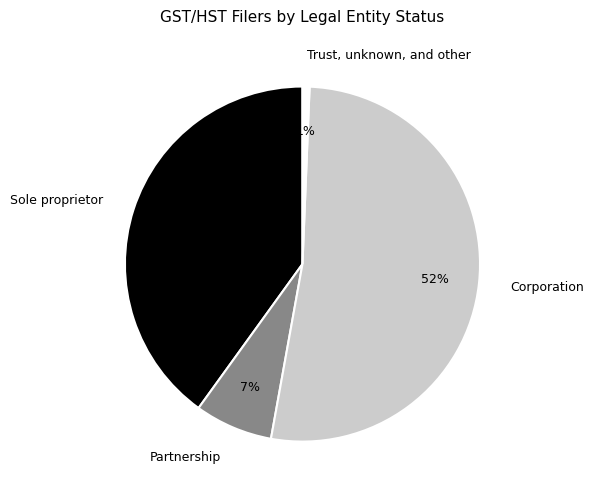

What is the majority slice?

Corporation